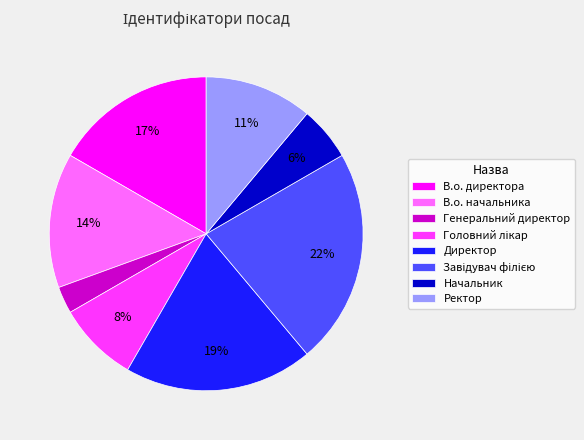

To the nearest percent, what is the difference between the largest and smallest slice percentages?

19%